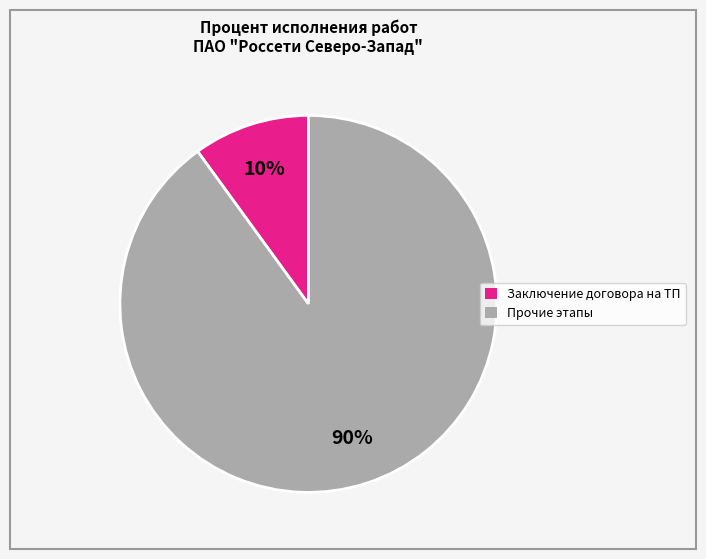

Is the sum of Прочие этапы and Заключение договора на ТП greater than half?

Yes